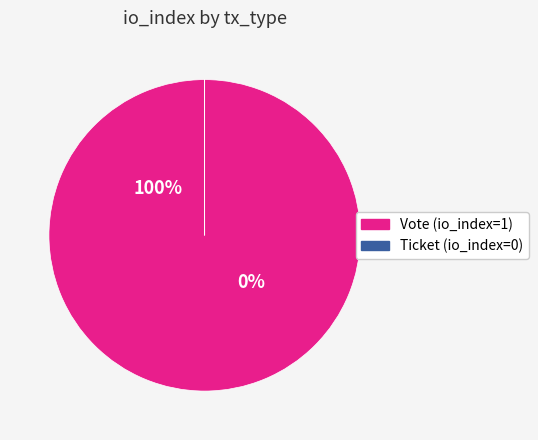

Is it true that Ticket is 1% of the pie?

False